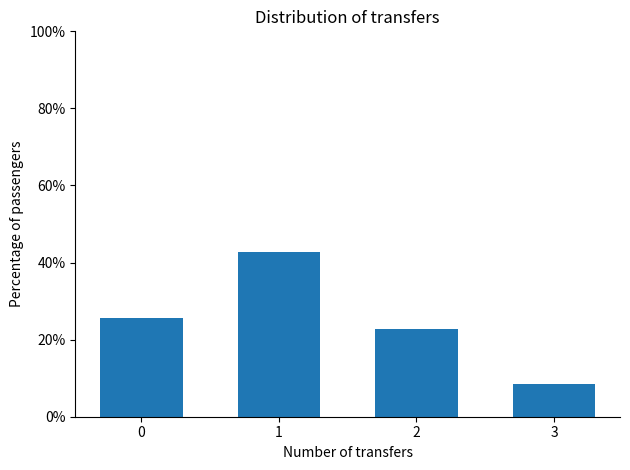

Reading right to left, extract all data points from this chart.

3=8.6	2=22.9	1=42.9	0=25.7